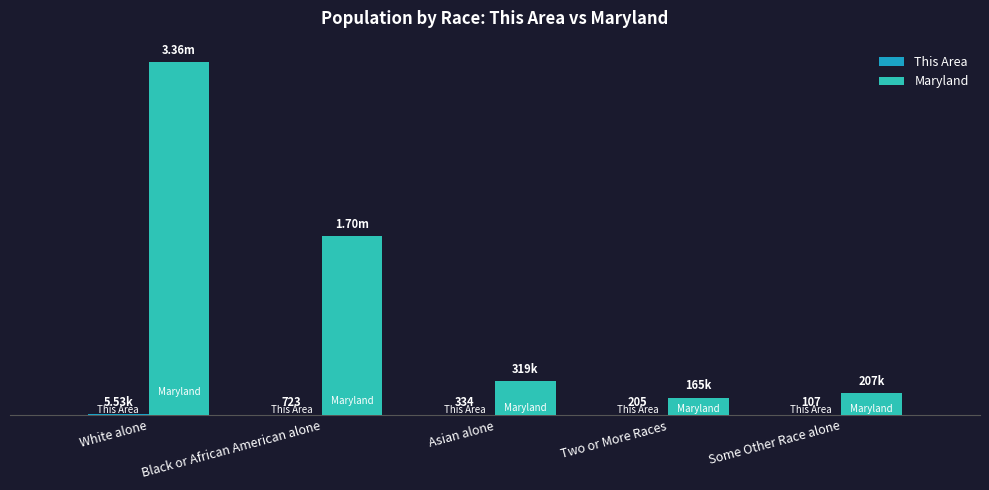

Are the bars horizontal?

No